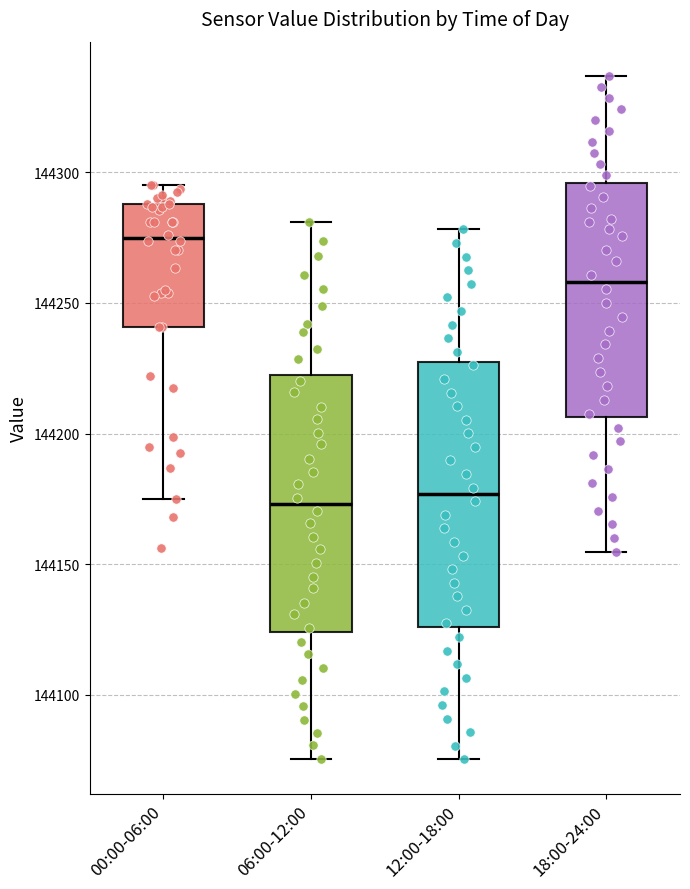

Which box's median line is the highest?

00:00-06:00